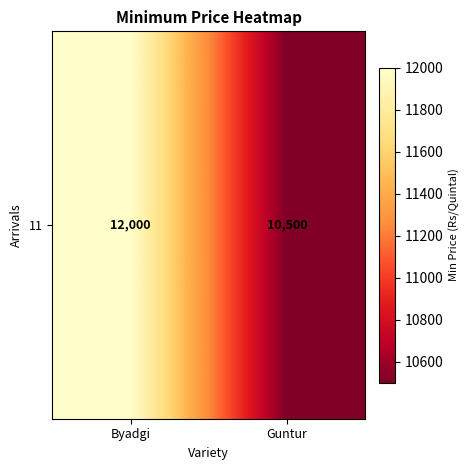

The value at Guntur is 10500. True or false?

True